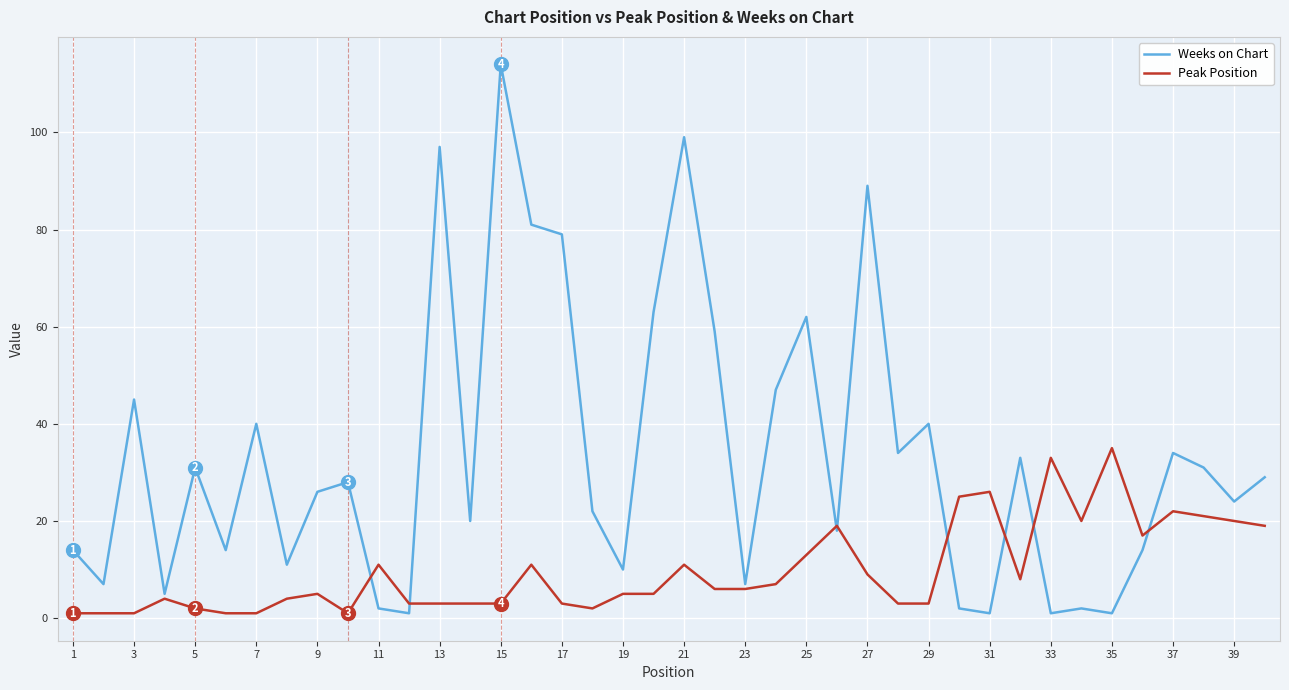

After their last crossing, which series has the higher values: Weeks on Chart or Peak Position?

Weeks on Chart